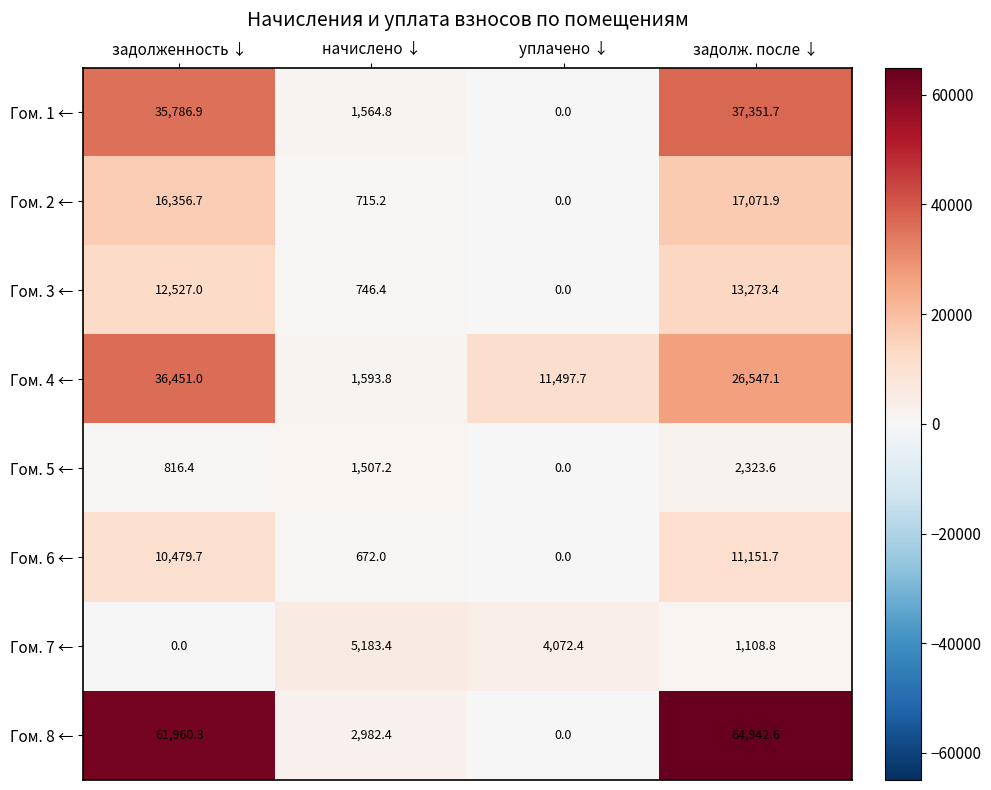

Which series has the widest spread of values?

Гом. 8 ←